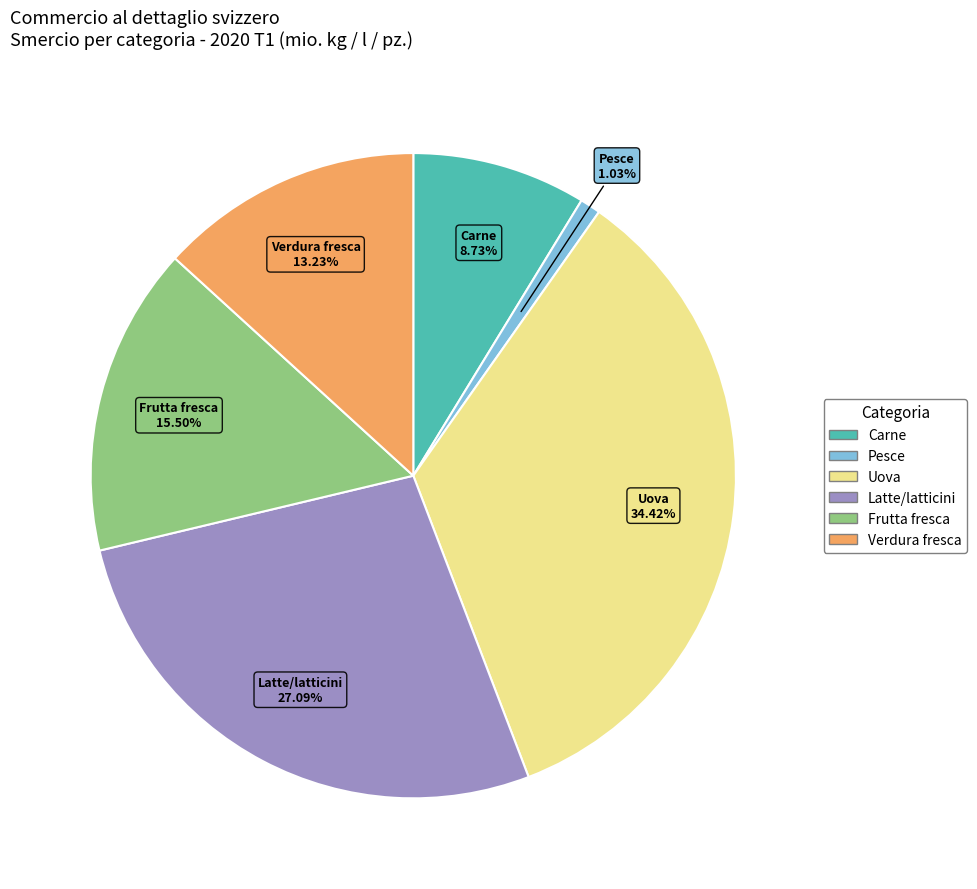

Is the sum of Latte/latticini and Carne greater than half?

No